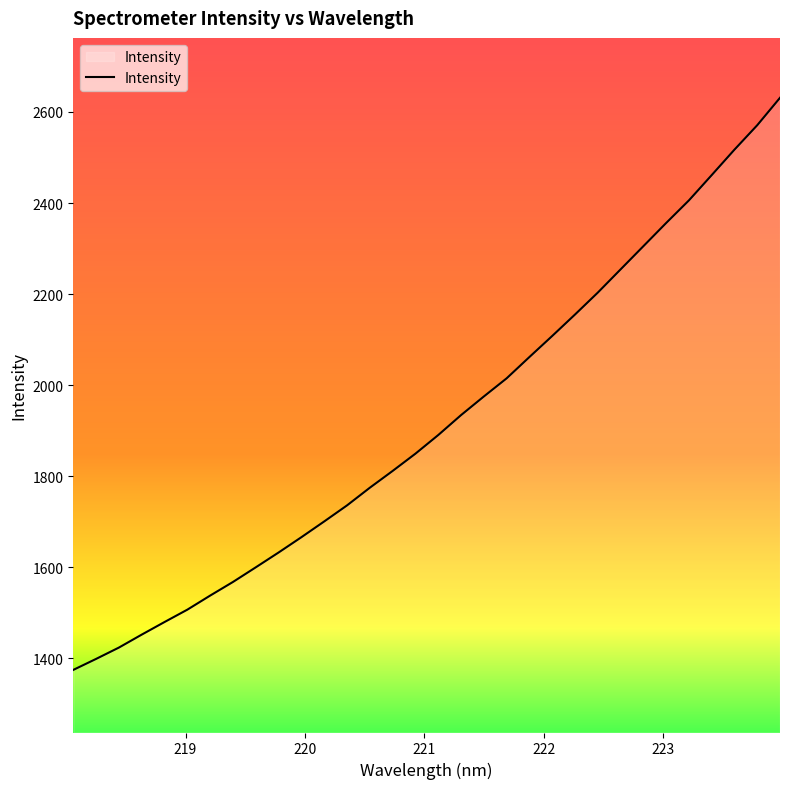

What is the minimum value shown in the chart?

1374.7